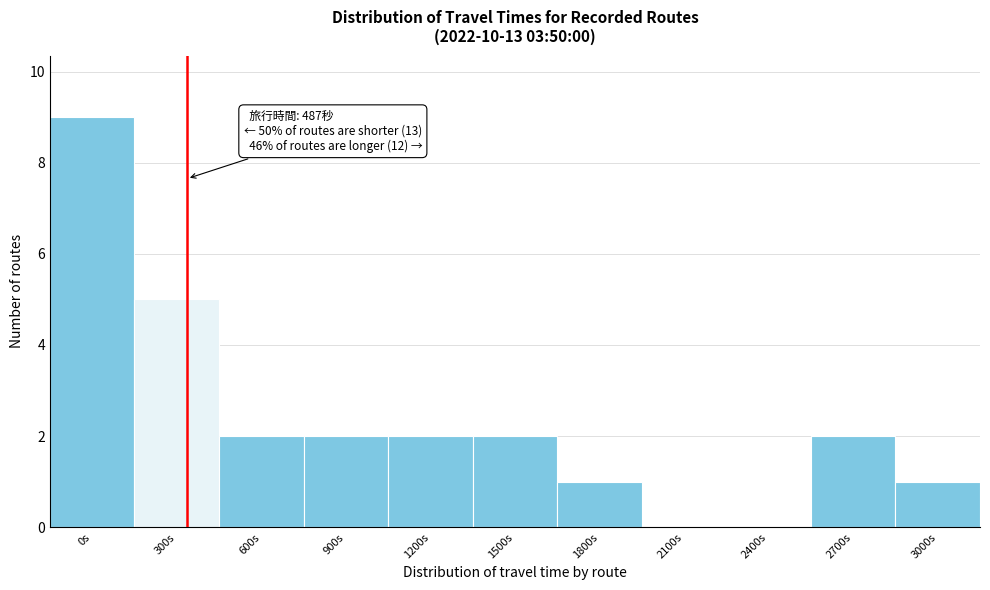

Reading left to right, extract all data points from this chart.

0s=9	300s=5	600s=2	900s=2	1200s=2	1500s=2	1800s=1	2100s=0	2400s=0	2700s=2	3000s=1